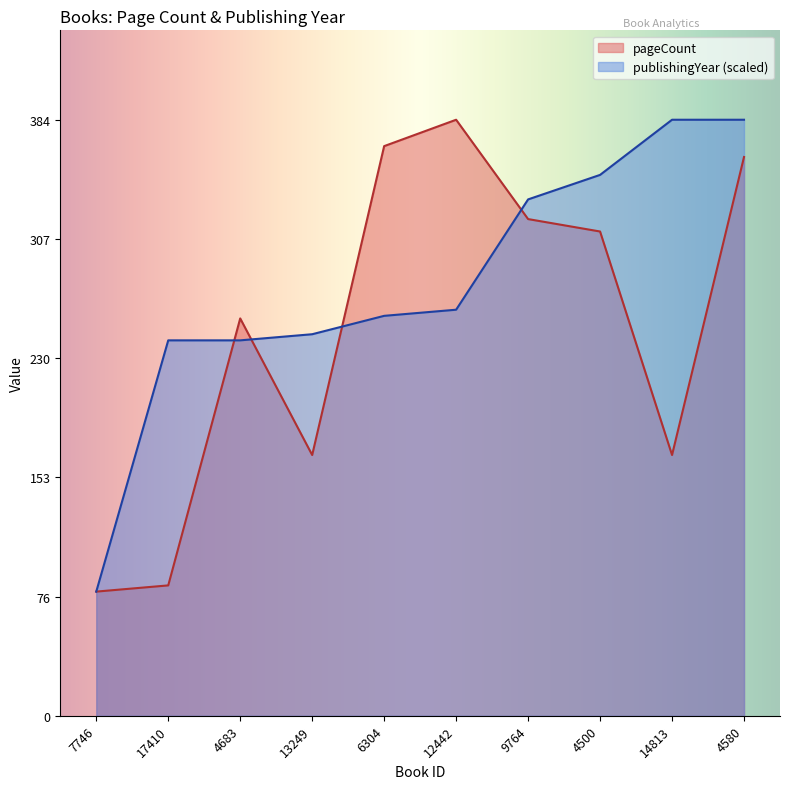

What value does the pageCount series have at 4500?

312.0